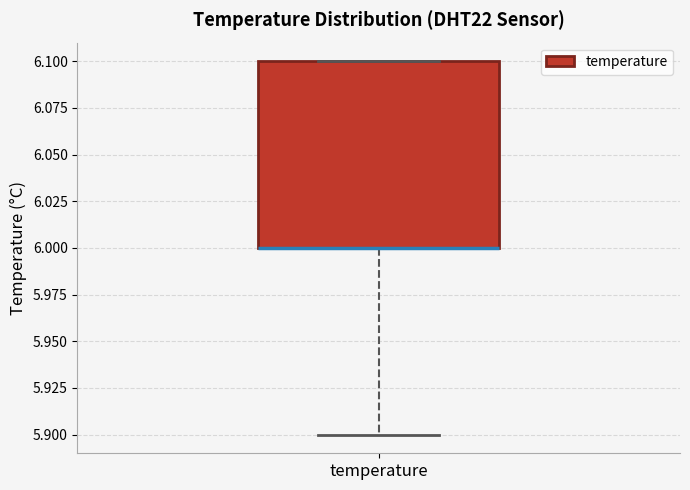

Where is the upper edge of the box for temperature on the y-axis? The values are not printed on the chart, so give them approximately, as read against the axis.

6.1